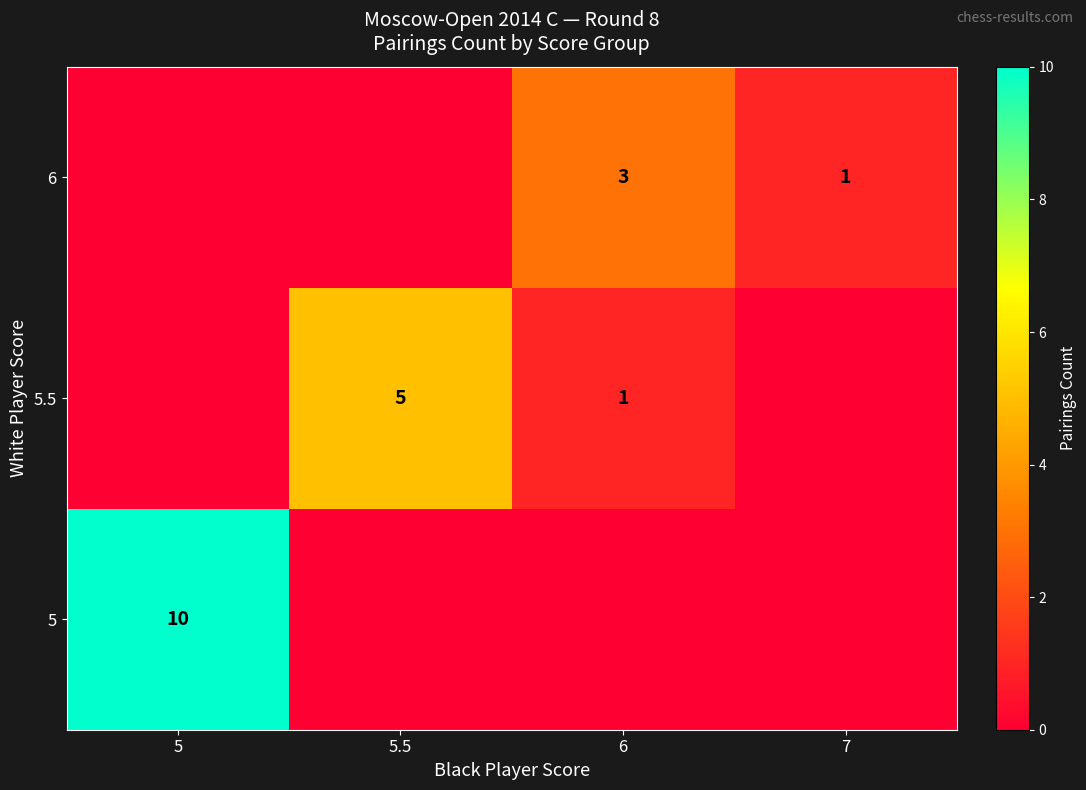

Count the number of categories in the chart.

4